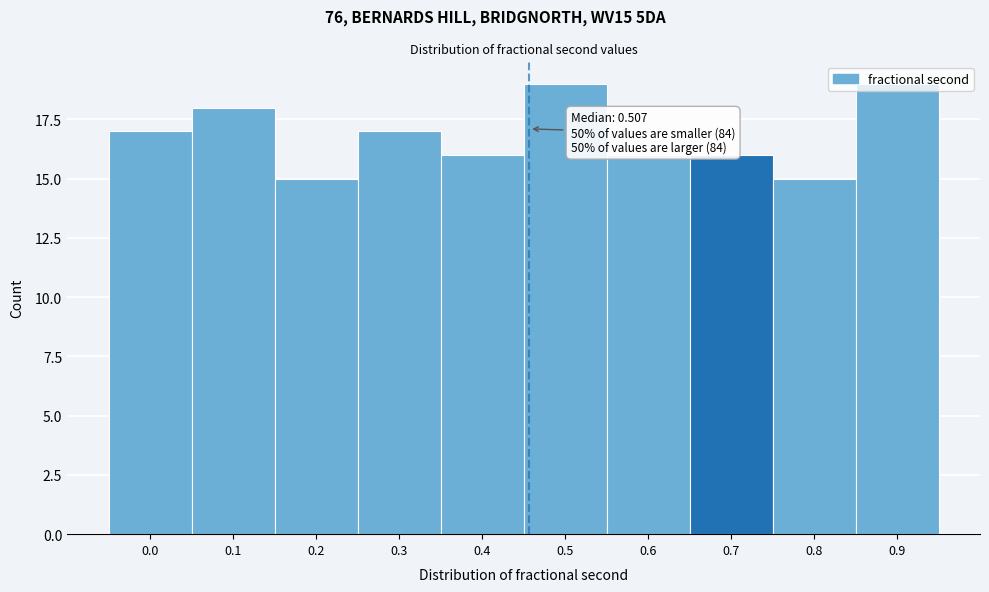

What is the greatest value displayed?

19